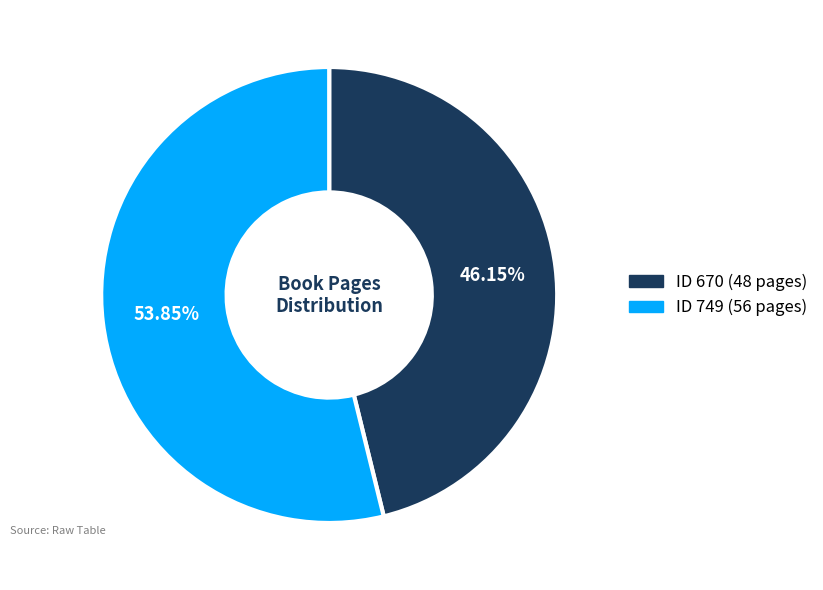

Does any single category account for the majority?

Yes